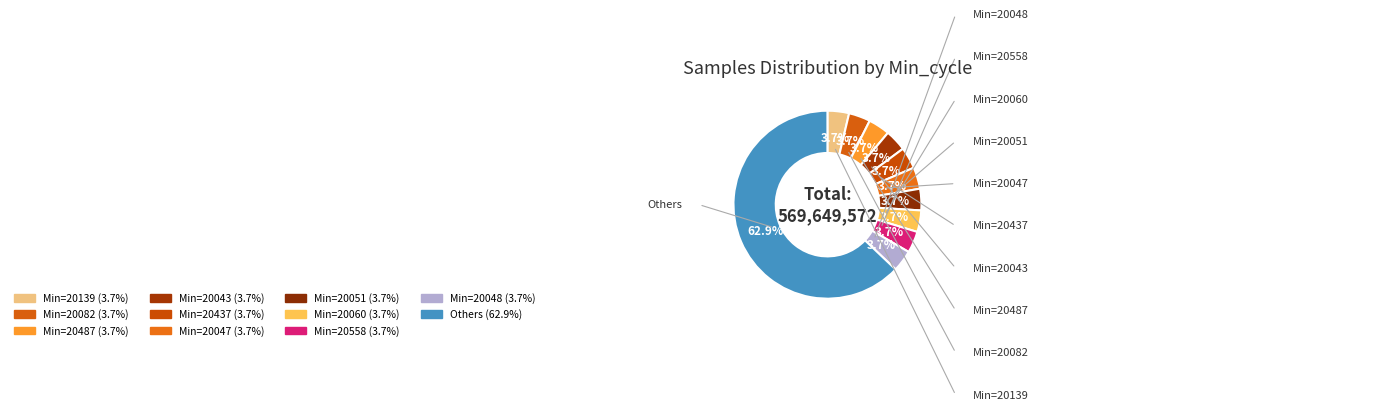

How many segments does this pie chart have?

11